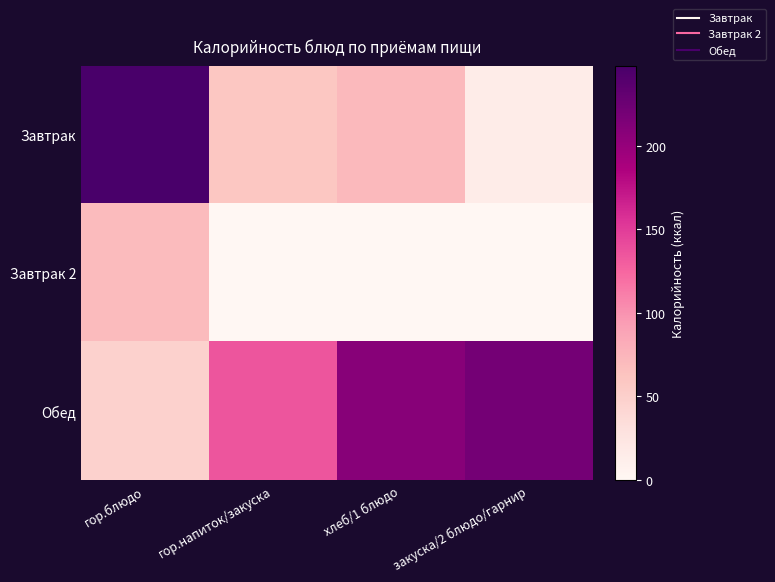

Which series has the widest spread of values?

Завтрак